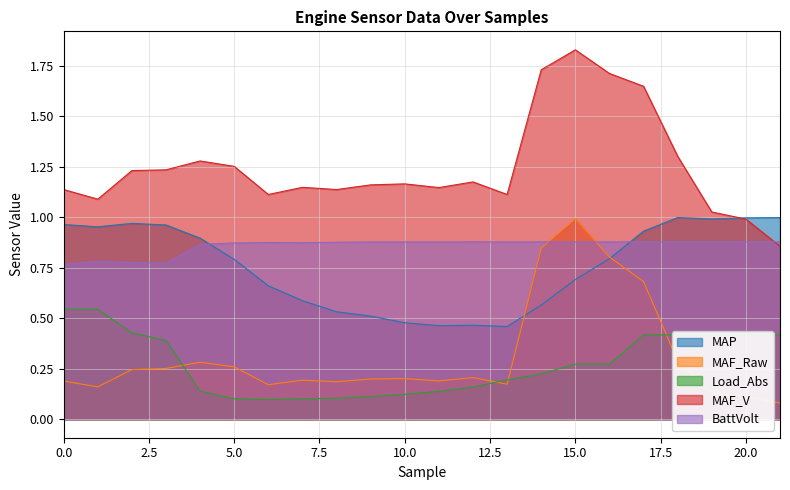

True or false: MAF_Raw and MAF_V intersect in this chart.

False